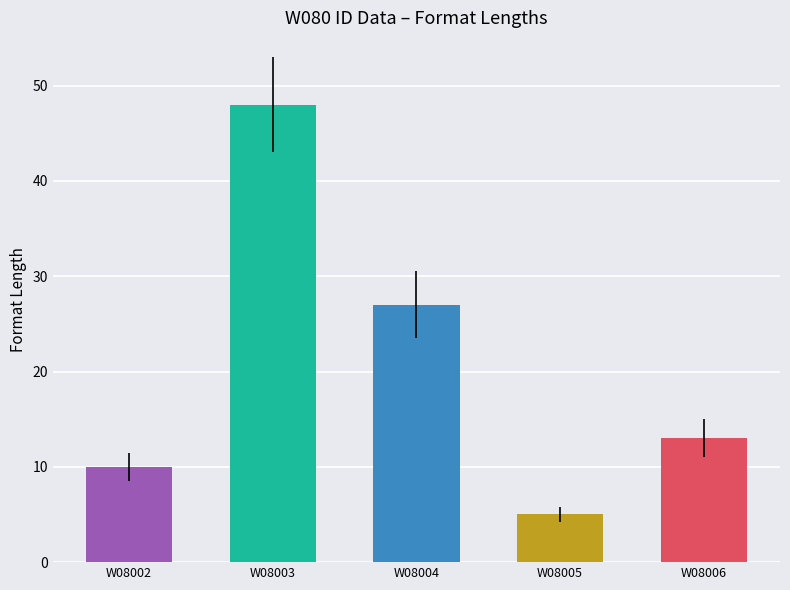

How many data points are less than 13?

2